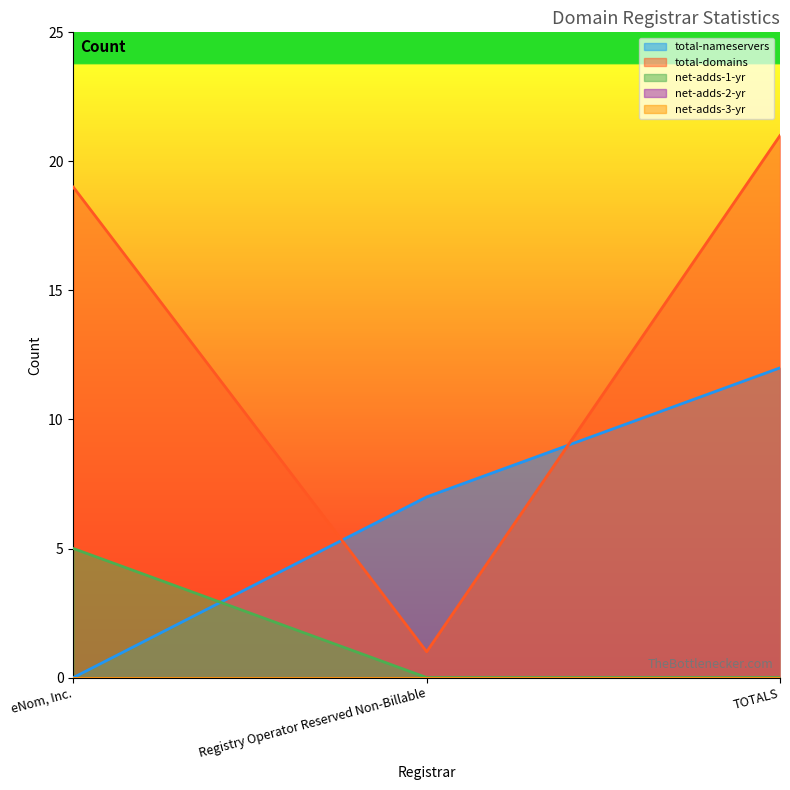

At how many categories does at least one series exceed 20?

1